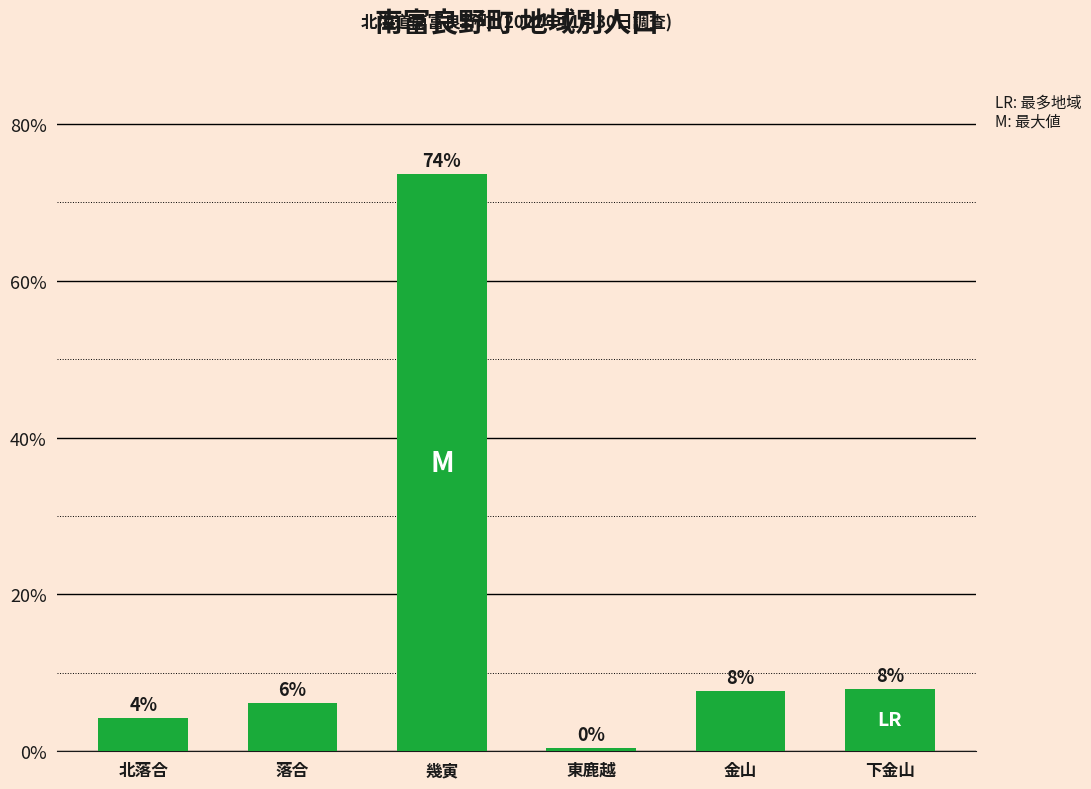

What is the label of the 3rd bar from the right?

東鹿越